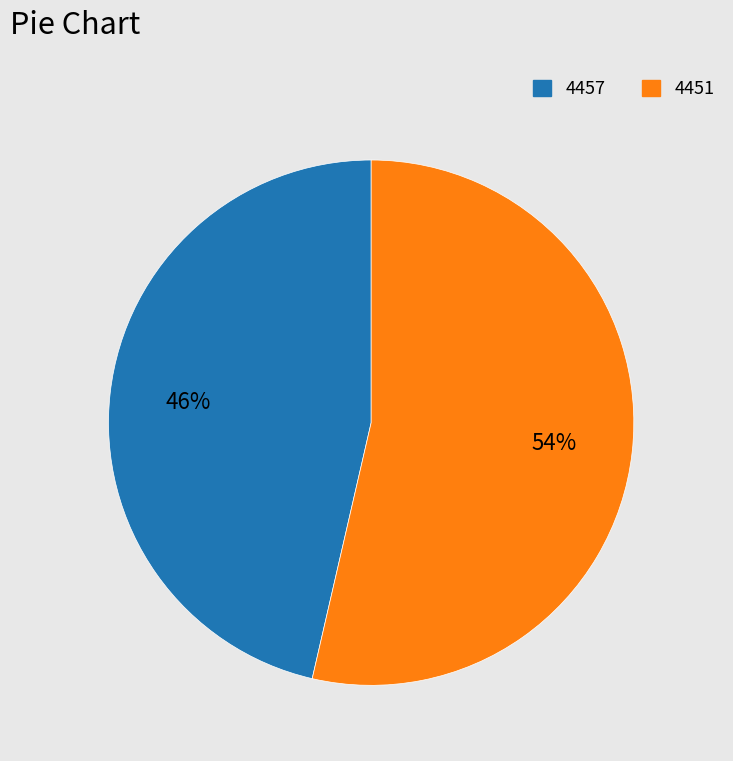

How many slices are in this pie chart?

2